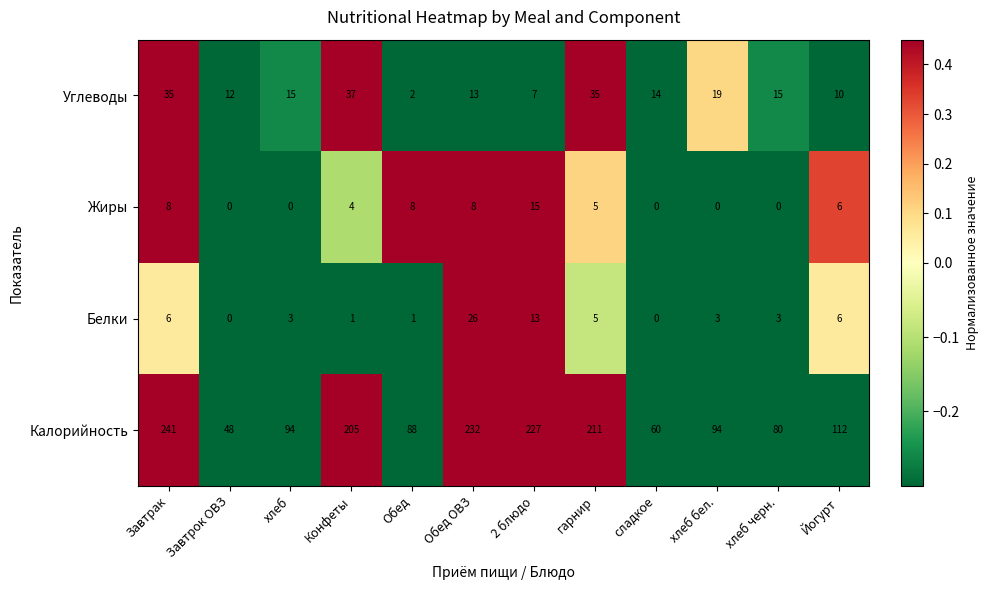

Rank the series at хлеб черн. from highest to lowest value.

Калорийность, Углеводы, Белки, Жиры